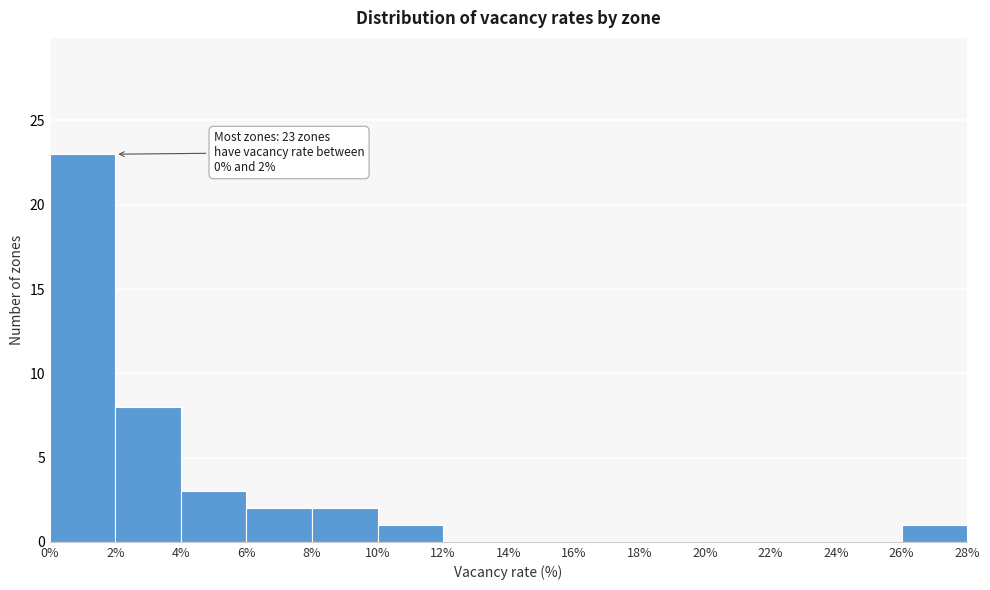

Over which range of the x-axis is the bar tallest?

0% to 2%